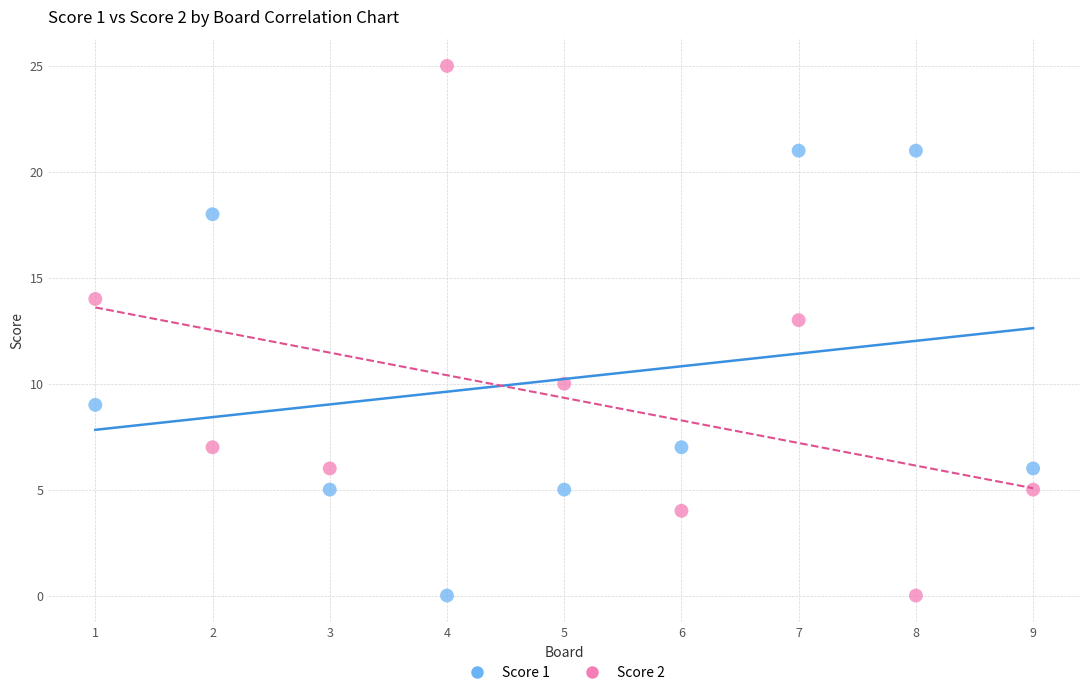

Across all series, what Y value is closest to 12?

13